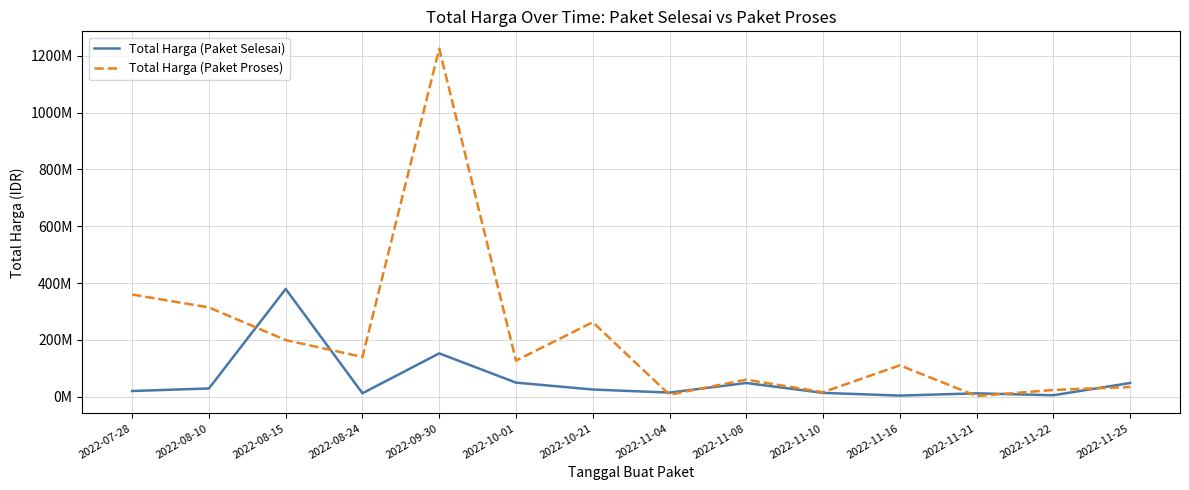

At which label does Total Harga (Paket Proses) reach its peak?

2022-09-30